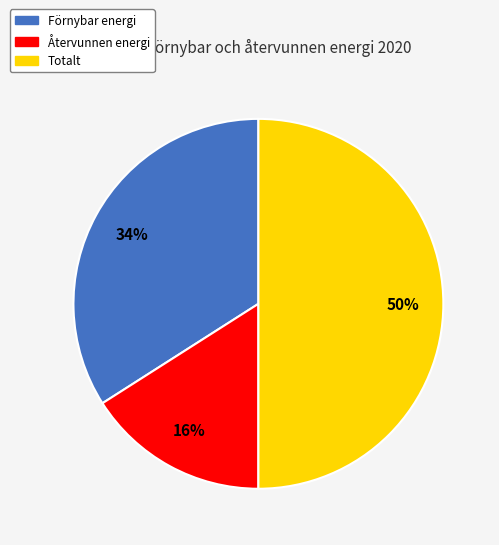

True or false: Förnybar energi accounts for 48% of the total.

False